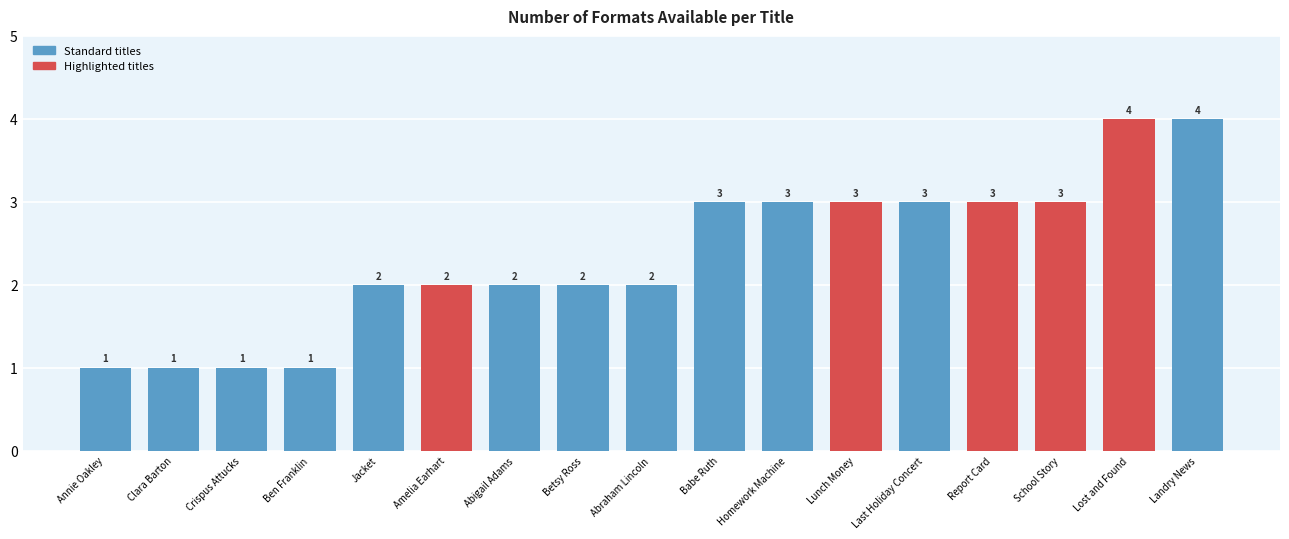

Is it true that the value at School Story is 2?

False